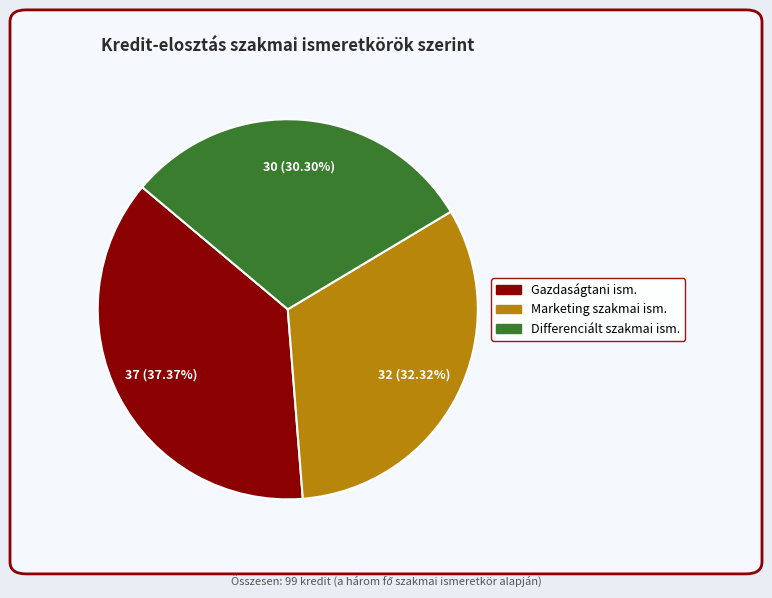

To the nearest percent, what is the average slice percentage?

33%